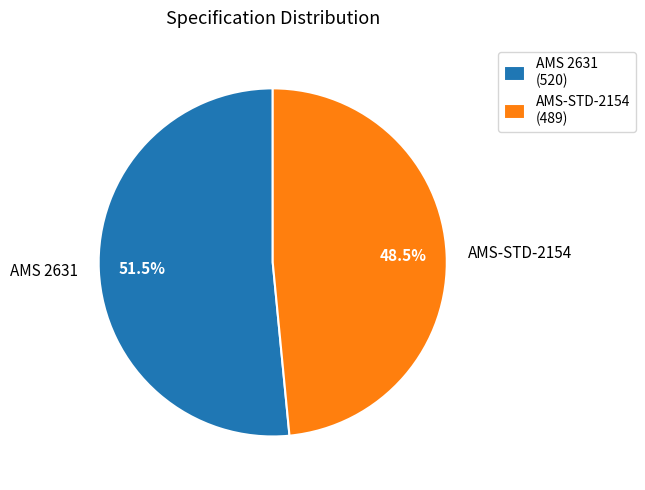

Rank the categories by value from lowest to highest.

AMS-STD-2154, AMS 2631